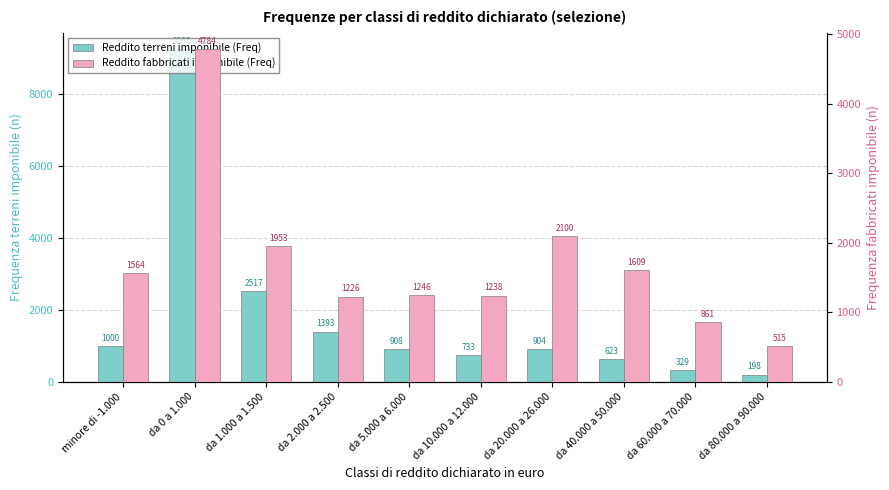

What is the sum of all Reddito fabbricati imponibile (Freq) values?

17096